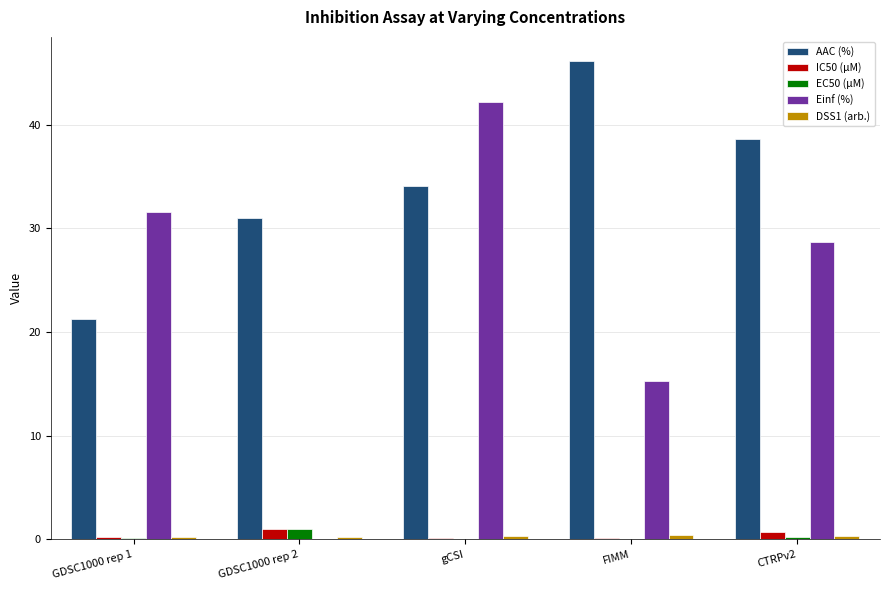

Where is AAC (%) nearest to the value 33?

gCSI